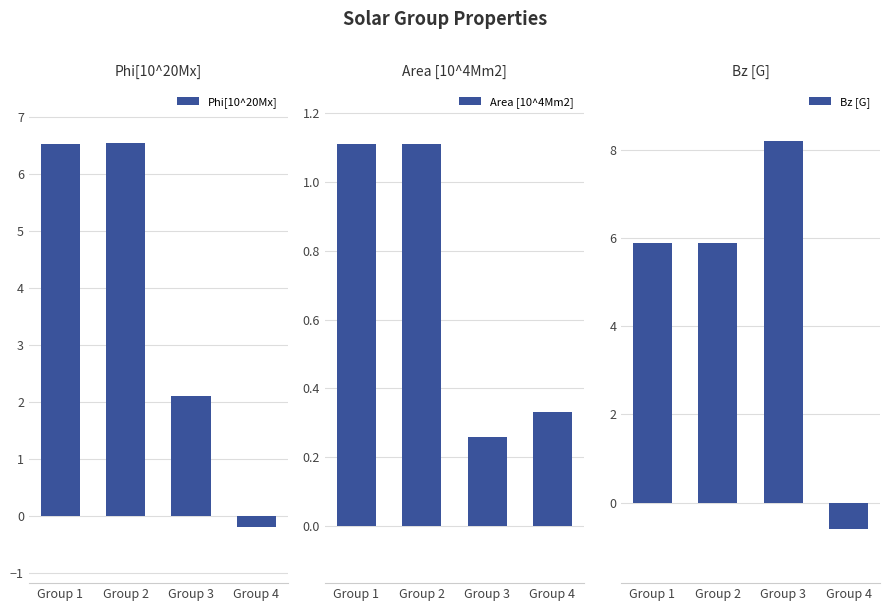

What is the difference between the second highest and minimum values in the Area [10^4Mm2] series?

0.9